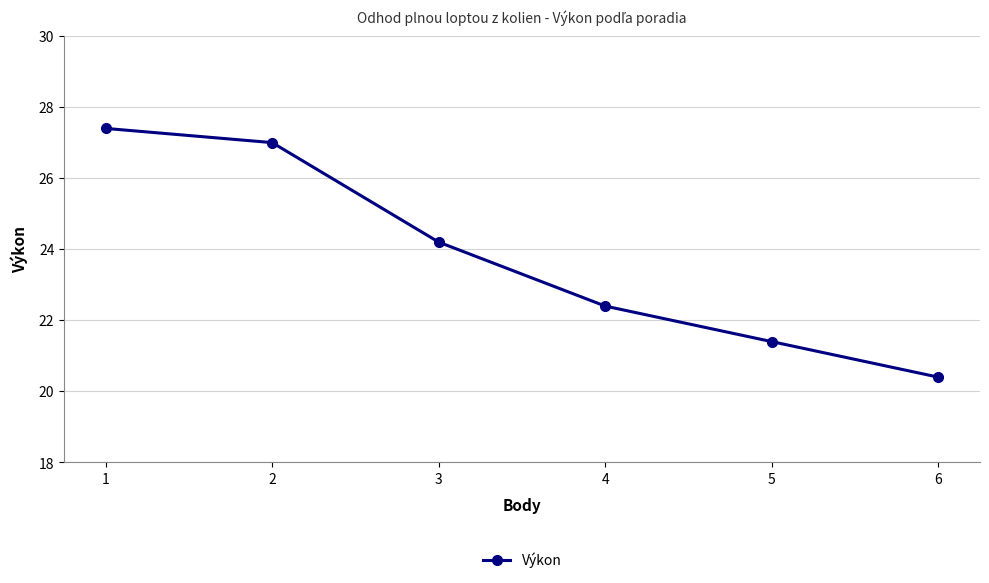

Reading right to left, list all the values displayed in this chart.

20.4	21.4	22.4	24.2	27.0	27.4